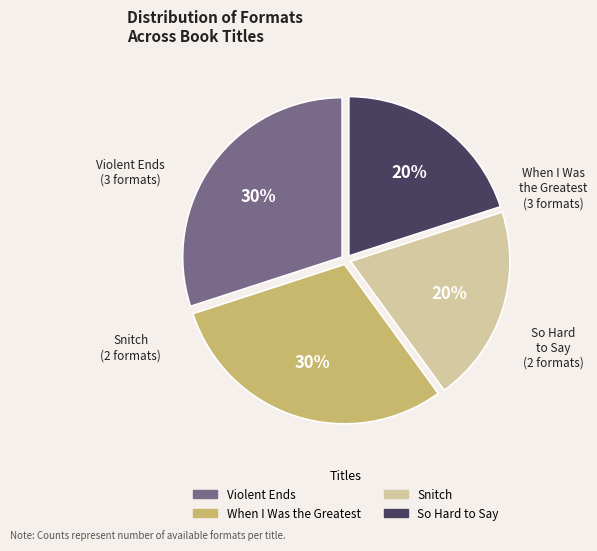

The Violent Ends slice represents 43% of the pie. True or false?

False